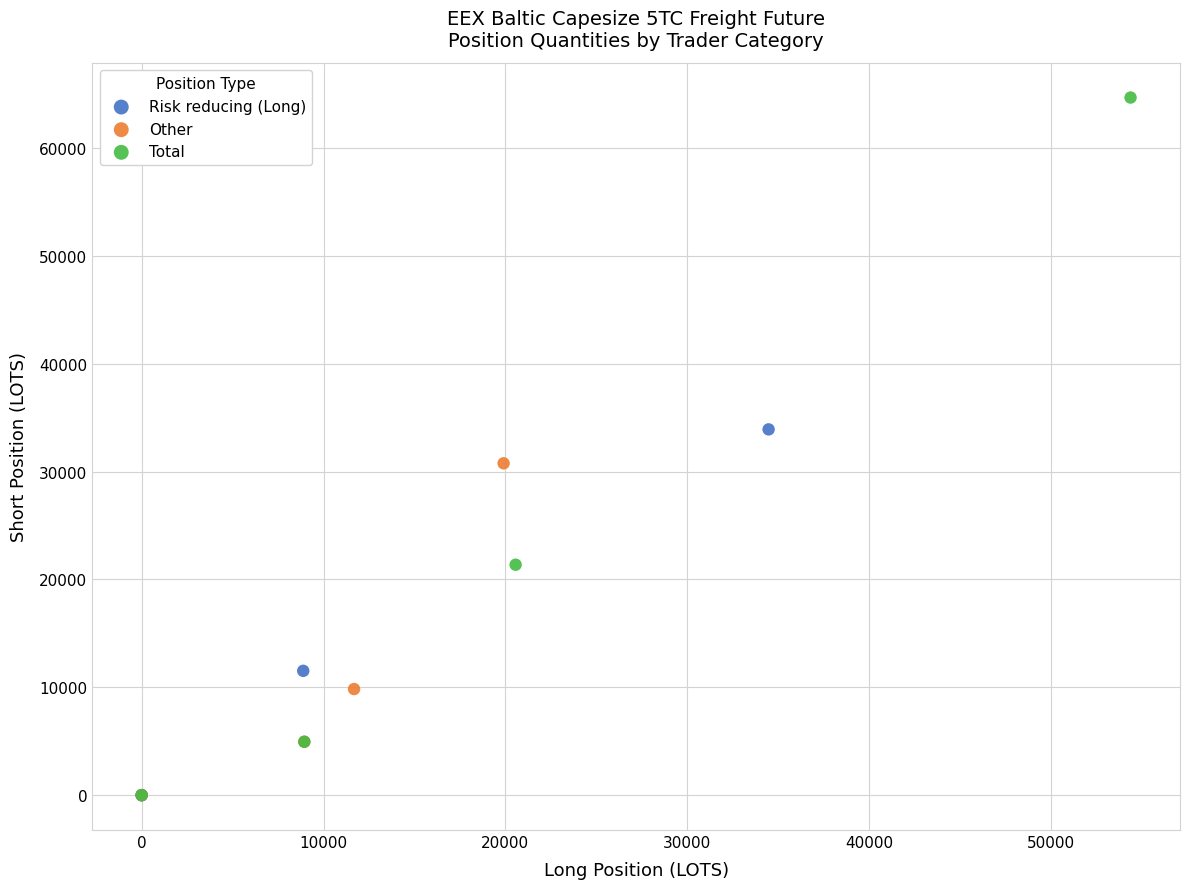

Which series has the widest spread of Y values?

Total